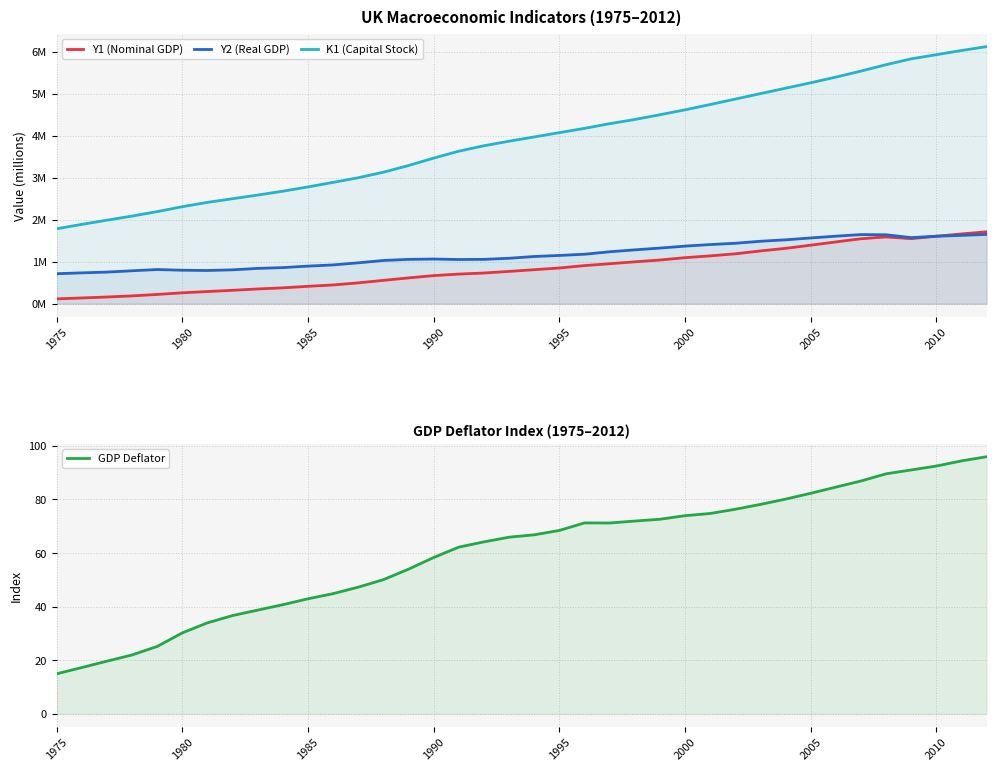

True or false: Y2 (Real GDP) has more than 1 points higher than both neighbors.

True